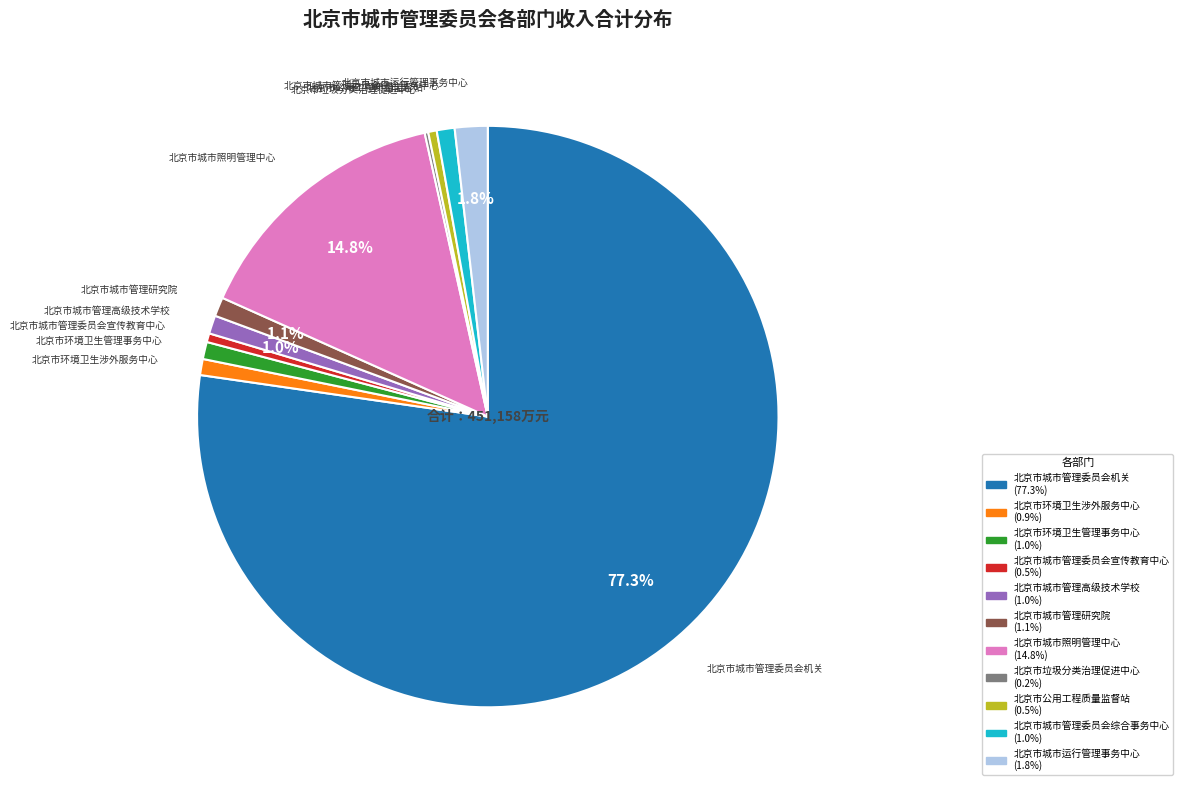

Combined, what portion of the pie is 北京市城市照明管理中心 and 北京市城市管理高级技术学校?

15.8%